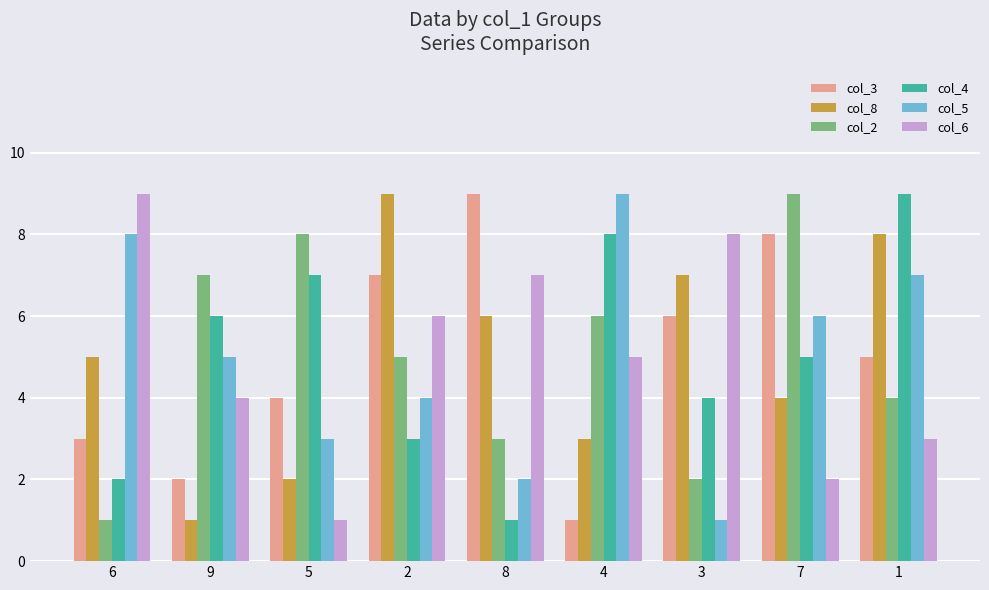

Reading right to left, transcribe all the data shown in this chart.

col_3: 1=5	7=8	3=6	4=1	8=9	2=7	5=4	9=2	6=3
col_8: 1=8	7=4	3=7	4=3	8=6	2=9	5=2	9=1	6=5
col_2: 1=4	7=9	3=2	4=6	8=3	2=5	5=8	9=7	6=1
col_4: 1=9	7=5	3=4	4=8	8=1	2=3	5=7	9=6	6=2
col_5: 1=7	7=6	3=1	4=9	8=2	2=4	5=3	9=5	6=8
col_6: 1=3	7=2	3=8	4=5	8=7	2=6	5=1	9=4	6=9